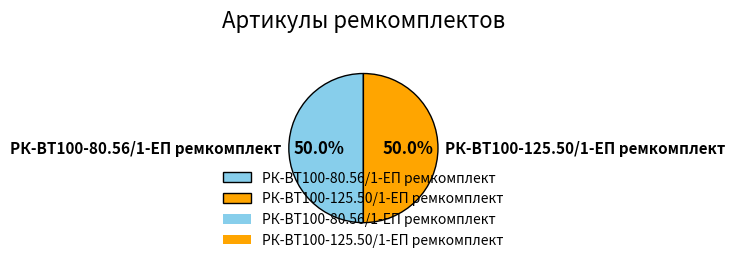

How many slices are in this pie chart?

2